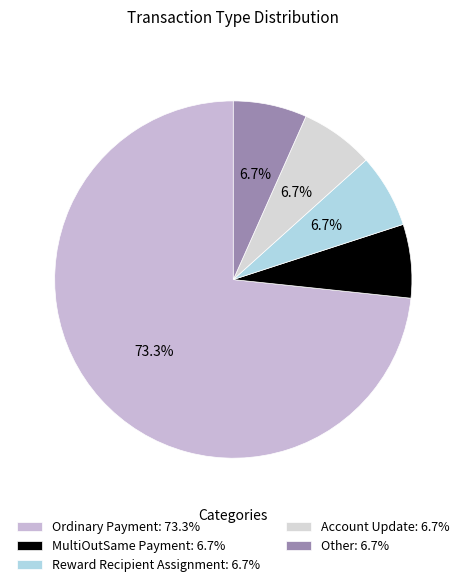

What percentage is the Ordinary Payment slice, to the nearest percent?

73%